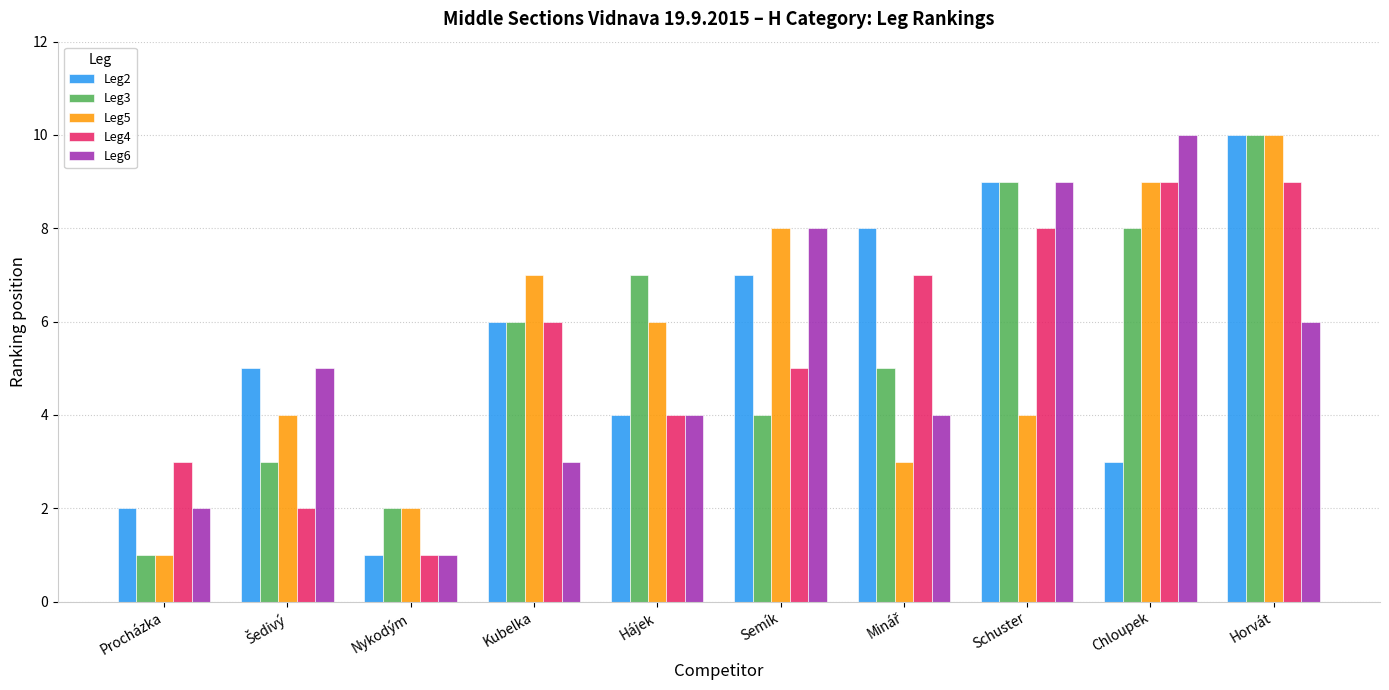

Which category has the lowest value in the Leg3 series?

Procházka